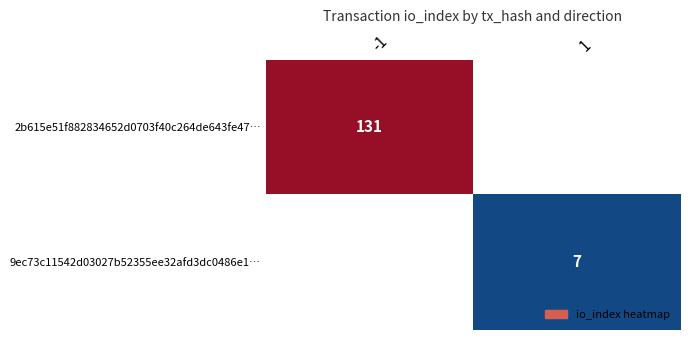

The 2b615e51f882834652d0703f40c264de643fe47… series shows 46 at -1. True or false?

False